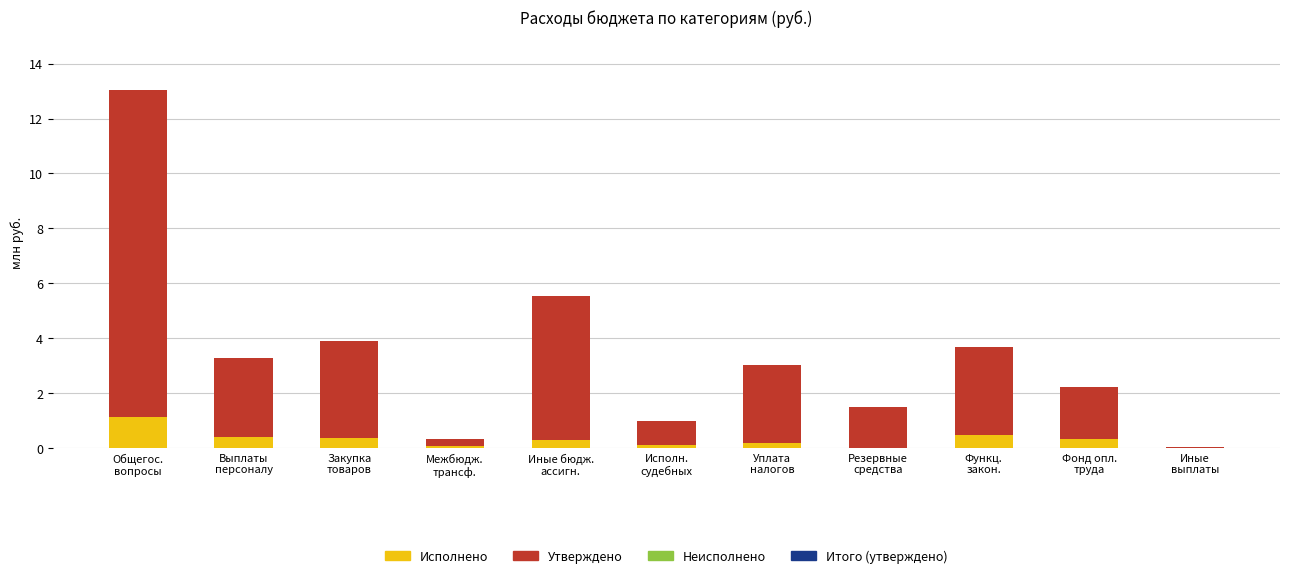

Are the bars horizontal?

No